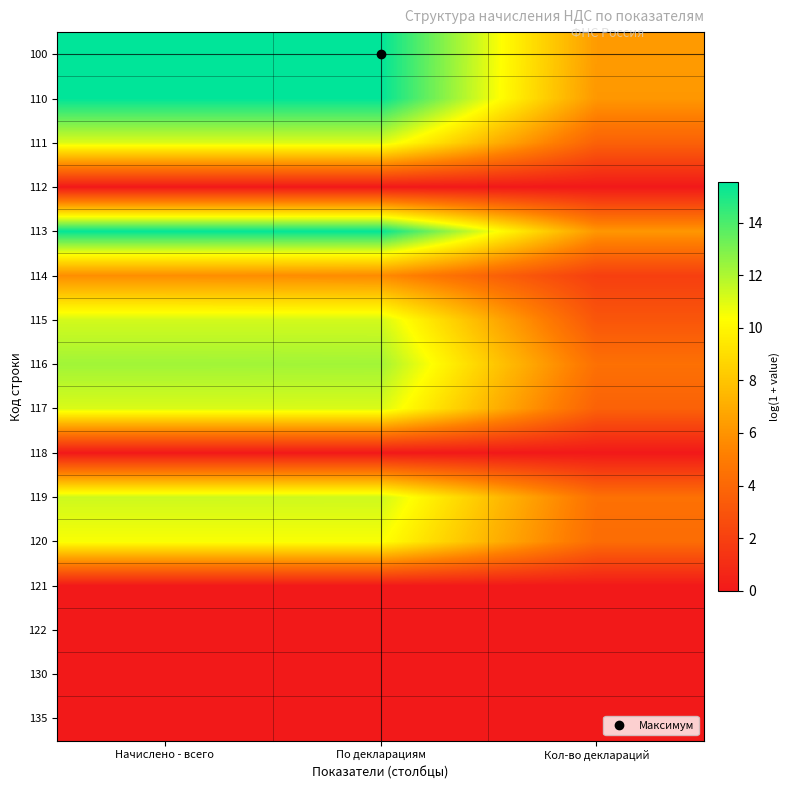

Reading left to right, what are all the values shown in this chart?

100: Начислено - всего=15.5	По декларациям=15.5	Кол-во деклараций=6.3
110: Начислено - всего=15.5	По декларациям=15.5	Кол-во деклараций=6.2
111: Начислено - всего=11.1	По декларациям=11.1	Кол-во деклараций=3.7
112: Начислено - всего=0.0	По декларациям=0.0	Кол-во деклараций=0.0
113: Начислено - всего=15.5	По декларациям=15.5	Кол-во деклараций=6.1
114: Начислено - всего=5.8	По декларациям=5.7	Кол-во деклараций=1.9
115: Начислено - всего=11.3	По декларациям=11.3	Кол-во деклараций=3.1
116: Начислено - всего=12.3	По декларациям=12.2	Кол-во деклараций=4.4
117: Начислено - всего=11.1	По декларациям=11.1	Кол-во деклараций=3.7
118: Начислено - всего=0.0	По декларациям=0.0	Кол-во деклараций=0.0
119: Начислено - всего=11.4	По декларациям=11.4	Кол-во деклараций=4.5
120: Начислено - всего=10.5	По декларациям=10.5	Кол-во деклараций=4.2
121: Начислено - всего=0.0	По декларациям=0.0	Кол-во деклараций=0.0
122: Начислено - всего=0.0	По декларациям=0.0	Кол-во деклараций=0.0
130: Начислено - всего=0.0	По декларациям=0.0	Кол-во деклараций=0.0
135: Начислено - всего=0.0	По декларациям=0.0	Кол-во деклараций=0.0